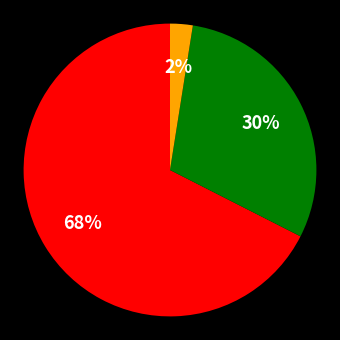

To the nearest percent, what is the average slice percentage?

33%